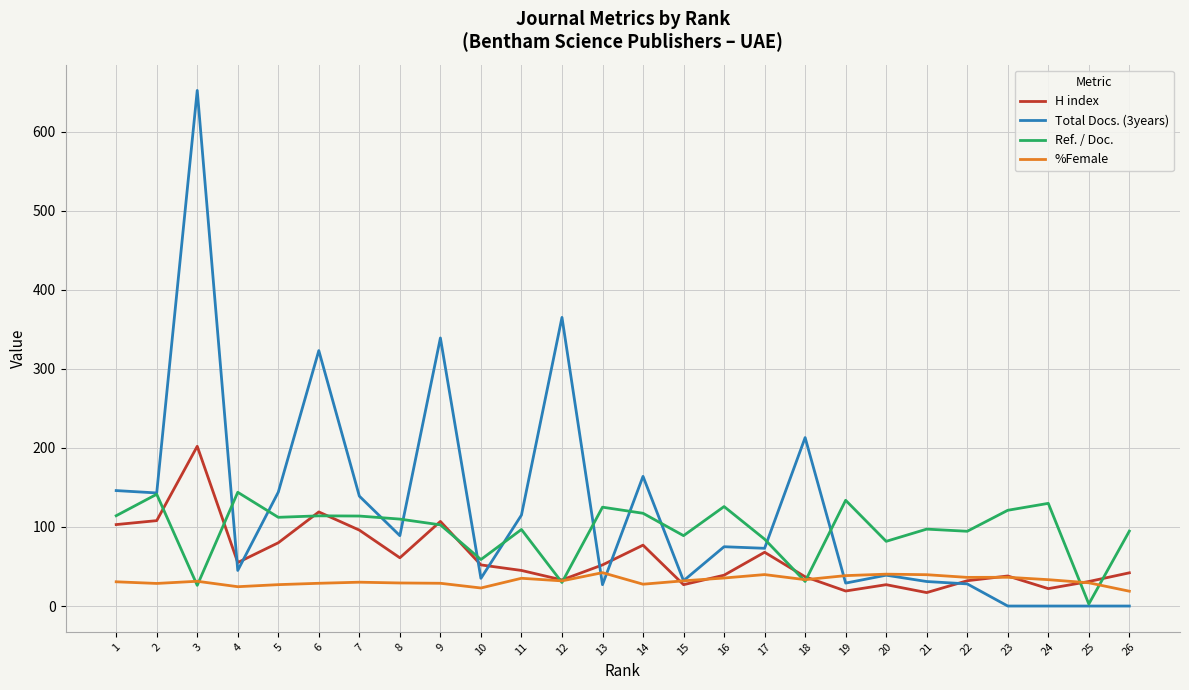

Which category has the lowest value in the Ref. / Doc. series?

25